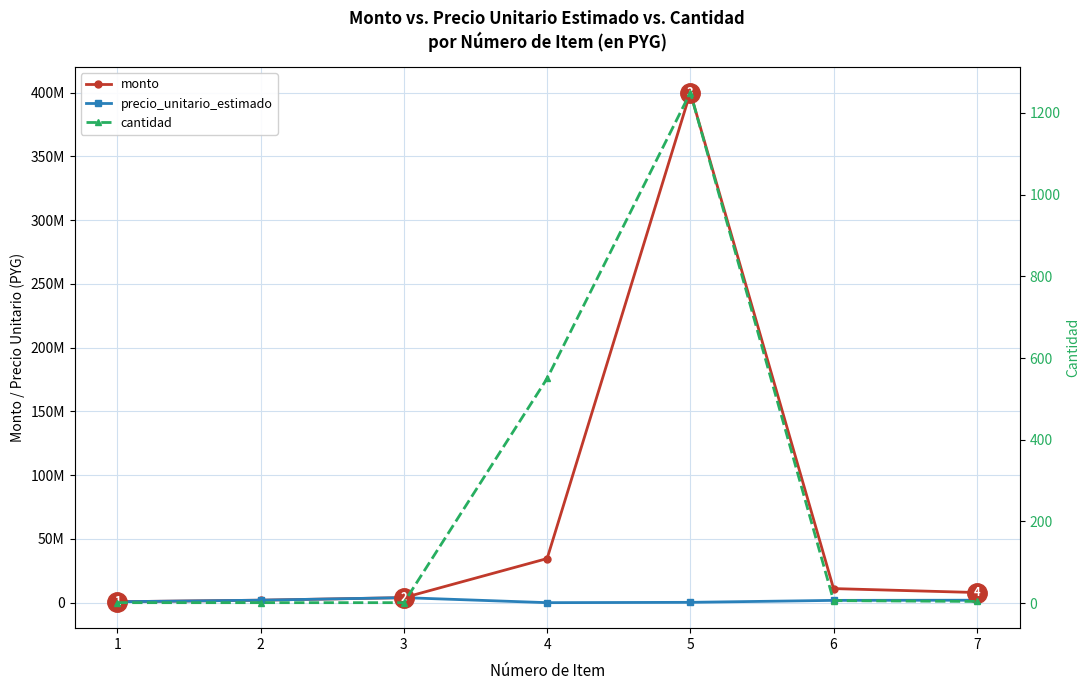

True or false: cantidad and precio_unitario_estimado intersect in this chart.

False